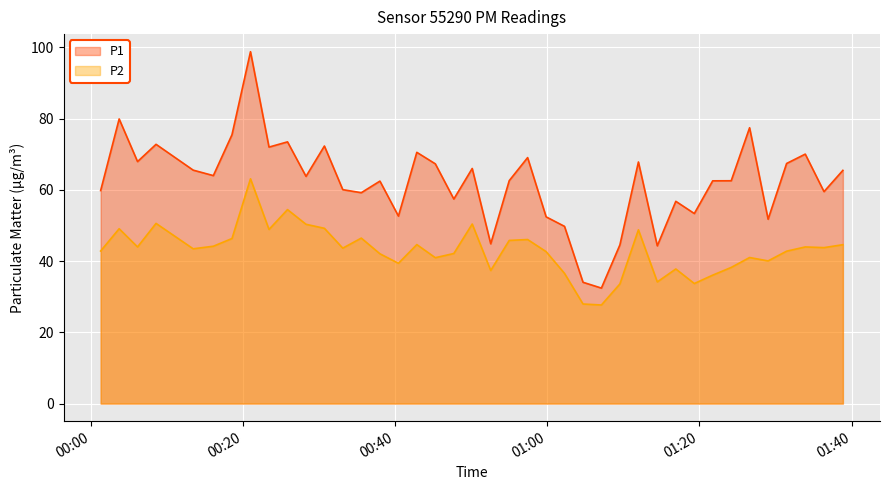

Reading left to right, what are all the values shown in this chart?

P1: 2023-02-01T00:01:17=59.8	2023-02-01T00:03:43=79.9	2023-02-01T00:06:08=67.9	2023-02-01T00:08:34=72.8	2023-02-01T00:13:27=65.5	2023-02-01T00:16:06=64.0	2023-02-01T00:18:33=75.5	2023-02-01T00:20:59=98.8	2023-02-01T00:23:25=72.0	2023-02-01T00:25:51=73.5	2023-02-01T00:28:17=63.8	2023-02-01T00:30:42=72.3	2023-02-01T00:33:07=60.0	2023-02-01T00:35:33=59.2	2023-02-01T00:38:00=62.5	2023-02-01T00:40:26=52.6	2023-02-01T00:42:51=70.5	2023-02-01T00:45:17=67.3	2023-02-01T00:47:43=57.4	2023-02-01T00:50:08=66.0	2023-02-01T00:52:34=44.9	2023-02-01T00:55:00=62.6	2023-02-01T00:57:25=69.0	2023-02-01T00:59:51=52.4	2023-02-01T01:02:16=49.8	2023-02-01T01:04:42=34.0	2023-02-01T01:07:07=32.4	2023-02-01T01:09:33=44.5	2023-02-01T01:11:59=67.8	2023-02-01T01:14:28=44.3	2023-02-01T01:16:54=56.8	2023-02-01T01:19:20=53.4	2023-02-01T01:21:45=62.5	2023-02-01T01:24:11=62.5	2023-02-01T01:26:36=77.4	2023-02-01T01:29:02=51.8	2023-02-01T01:31:28=67.4	2023-02-01T01:33:55=70.0	2023-02-01T01:36:23=59.5	2023-02-01T01:38:52=65.5
P2: 2023-02-01T00:01:17=42.8	2023-02-01T00:03:43=49.1	2023-02-01T00:06:08=44.0	2023-02-01T00:08:34=50.6	2023-02-01T00:13:27=43.5	2023-02-01T00:16:06=44.2	2023-02-01T00:18:33=46.3	2023-02-01T00:20:59=63.1	2023-02-01T00:23:25=48.9	2023-02-01T00:25:51=54.5	2023-02-01T00:28:17=50.3	2023-02-01T00:30:42=49.2	2023-02-01T00:33:07=43.6	2023-02-01T00:35:33=46.5	2023-02-01T00:38:00=42.0	2023-02-01T00:40:26=39.4	2023-02-01T00:42:51=44.6	2023-02-01T00:45:17=41.0	2023-02-01T00:47:43=42.1	2023-02-01T00:50:08=50.4	2023-02-01T00:52:34=37.4	2023-02-01T00:55:00=45.8	2023-02-01T00:57:25=46.0	2023-02-01T00:59:51=42.6	2023-02-01T01:02:16=36.5	2023-02-01T01:04:42=27.9	2023-02-01T01:07:07=27.7	2023-02-01T01:09:33=33.6	2023-02-01T01:11:59=48.8	2023-02-01T01:14:28=34.1	2023-02-01T01:16:54=37.8	2023-02-01T01:19:20=33.7	2023-02-01T01:21:45=36.0	2023-02-01T01:24:11=38.2	2023-02-01T01:26:36=41.0	2023-02-01T01:29:02=40.0	2023-02-01T01:31:28=42.8	2023-02-01T01:33:55=44.0	2023-02-01T01:36:23=43.8	2023-02-01T01:38:52=44.6